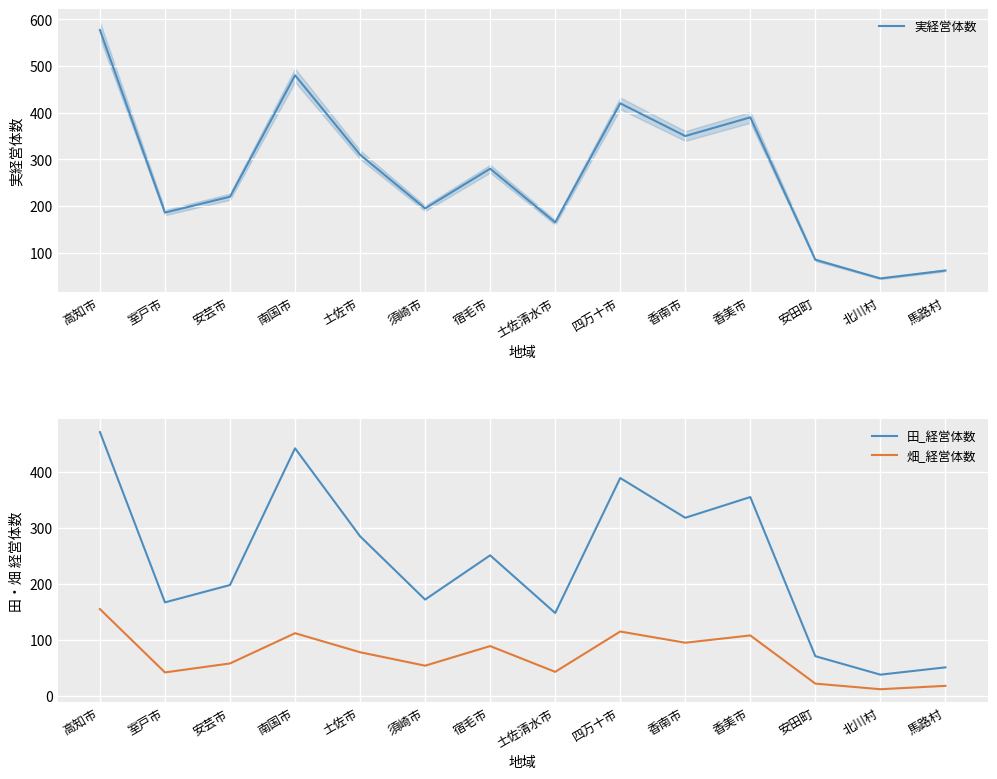

What is the highest value of the 田_経営体数 series?

471